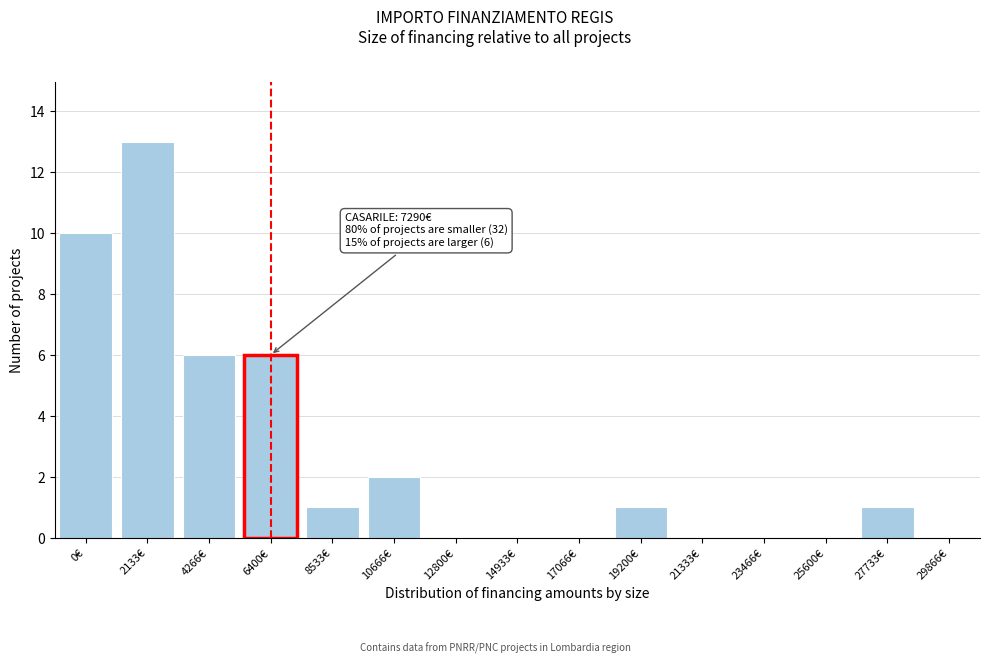

Reading right to left, extract all data points from this chart.

29866€=0	27733€=1	25600€=0	23466€=0	21333€=0	19200€=1	17066€=0	14933€=0	12800€=0	10666€=2	8533€=1	6400€=6	4266€=6	2133€=13	0€=10